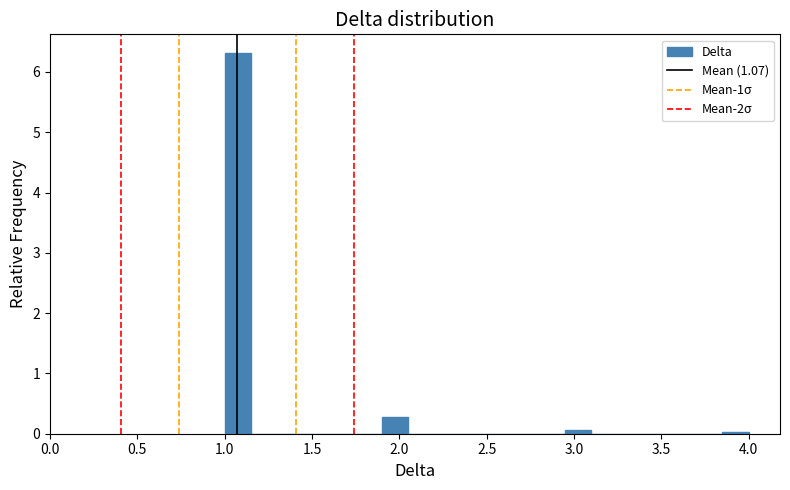

Around what value on the x-axis is the tallest bar? Give the approximate position of its centre, as read against the axis.

1.10